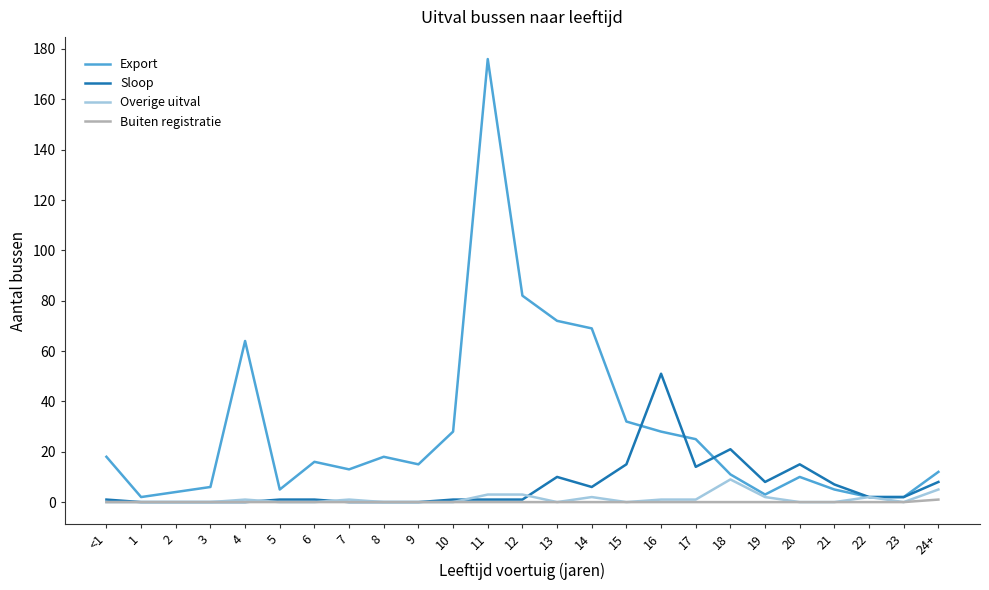

Is it true that Buiten registratie equals 0 at 21?

True